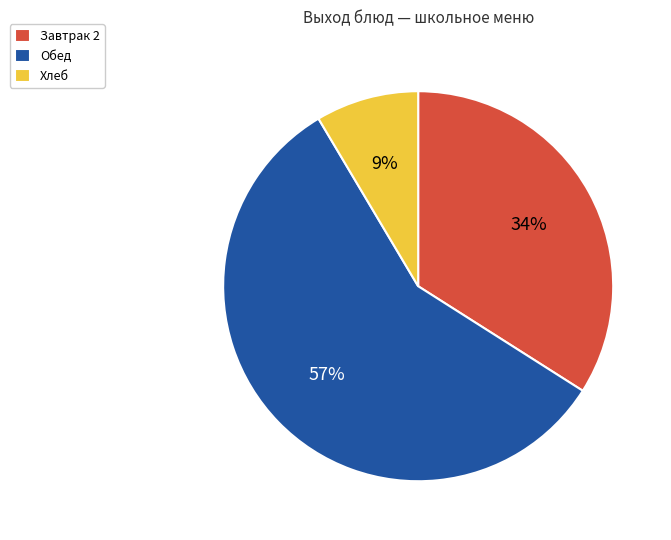

To the nearest percent, what percentage of the pie is Завтрак 2?

34%